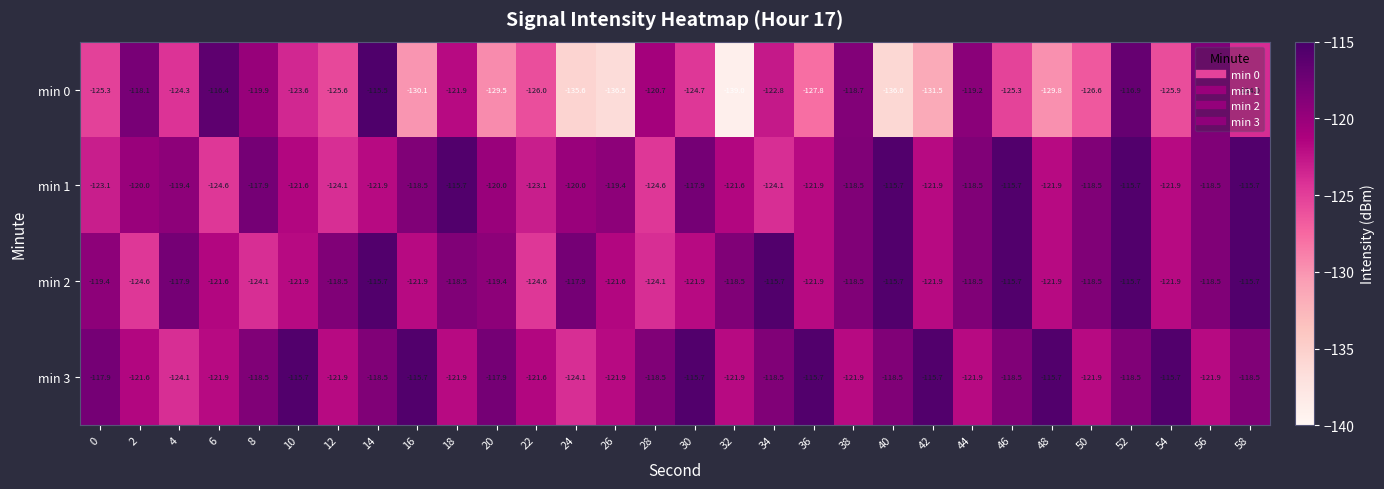

What is the sum of all min 2 values?

-3592.2